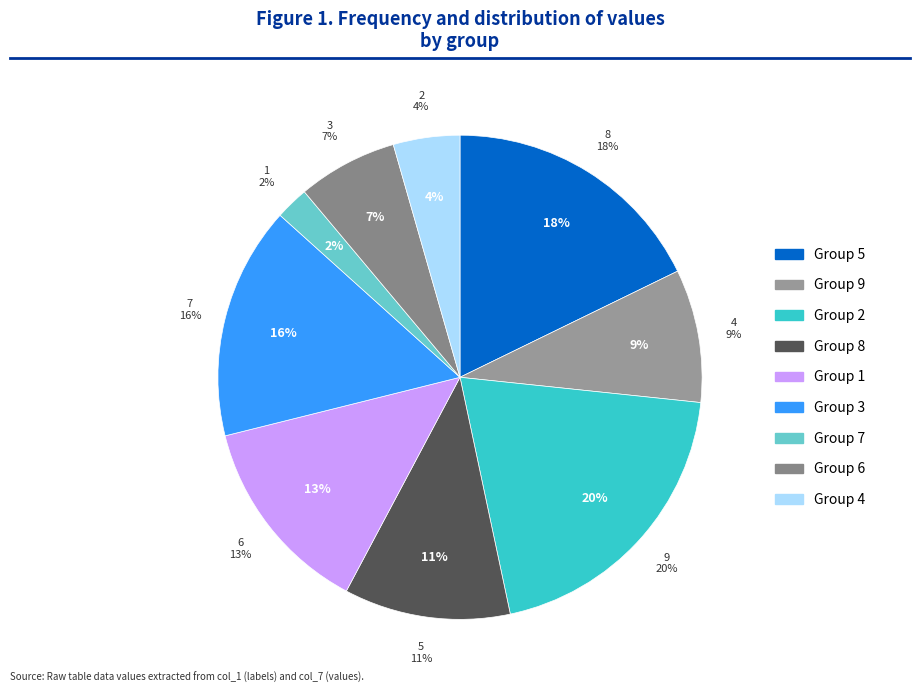

Is there a majority slice in this chart?

No